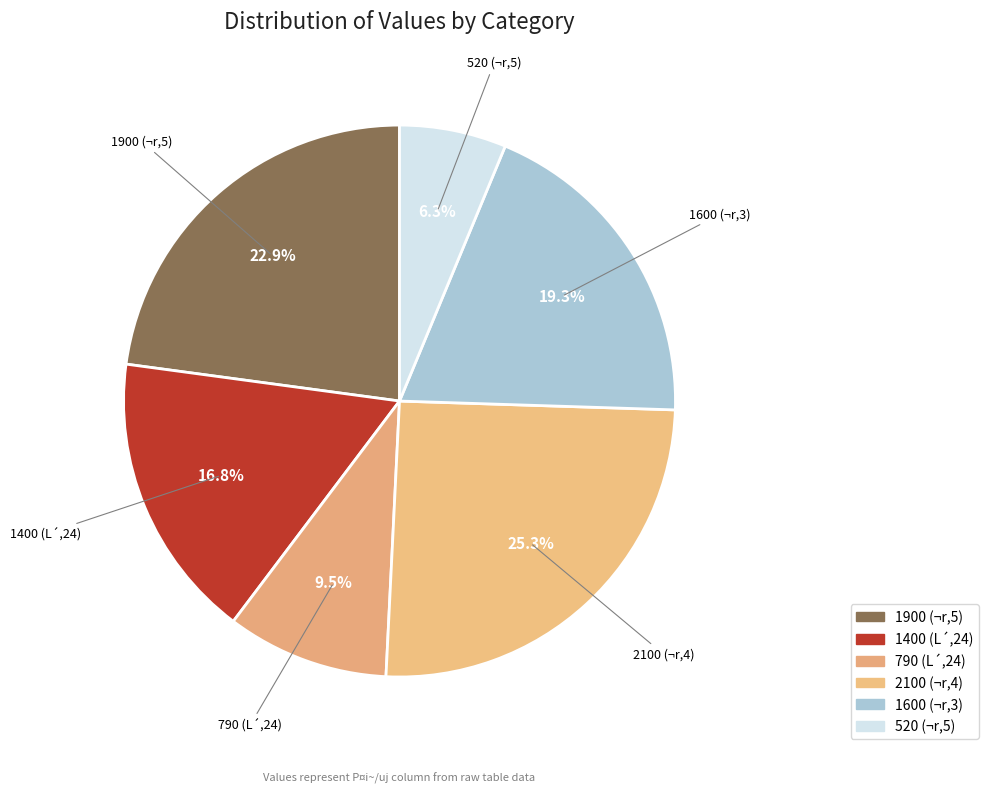

Is there any slice that represents more than half of the pie?

No